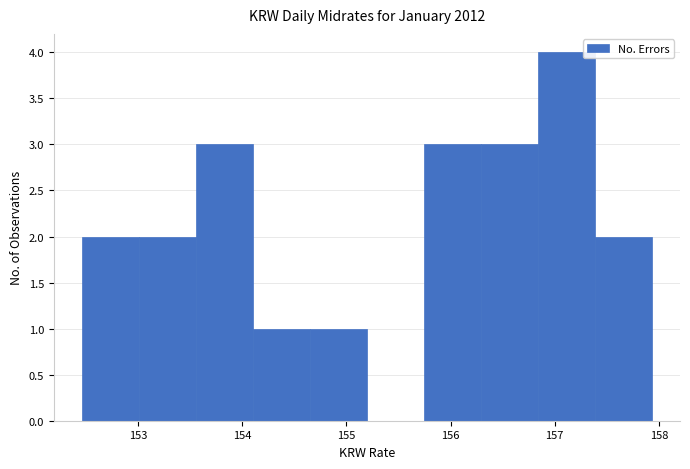

Reading left to right, list every bar in this chart as the range it spans on the x-axis followed by its height. Neither the bar edges nor the heights are printed on the chart, so give them approximately, as read against the axes.

152.5 to 153.0: 2
153.0 to 153.6: 2
153.6 to 154.1: 3
154.1 to 154.7: 1
154.7 to 155.2: 1
155.2 to 155.7: 0
155.7 to 156.3: 3
156.3 to 156.8: 3
156.8 to 157.4: 4
157.4 to 157.9: 2